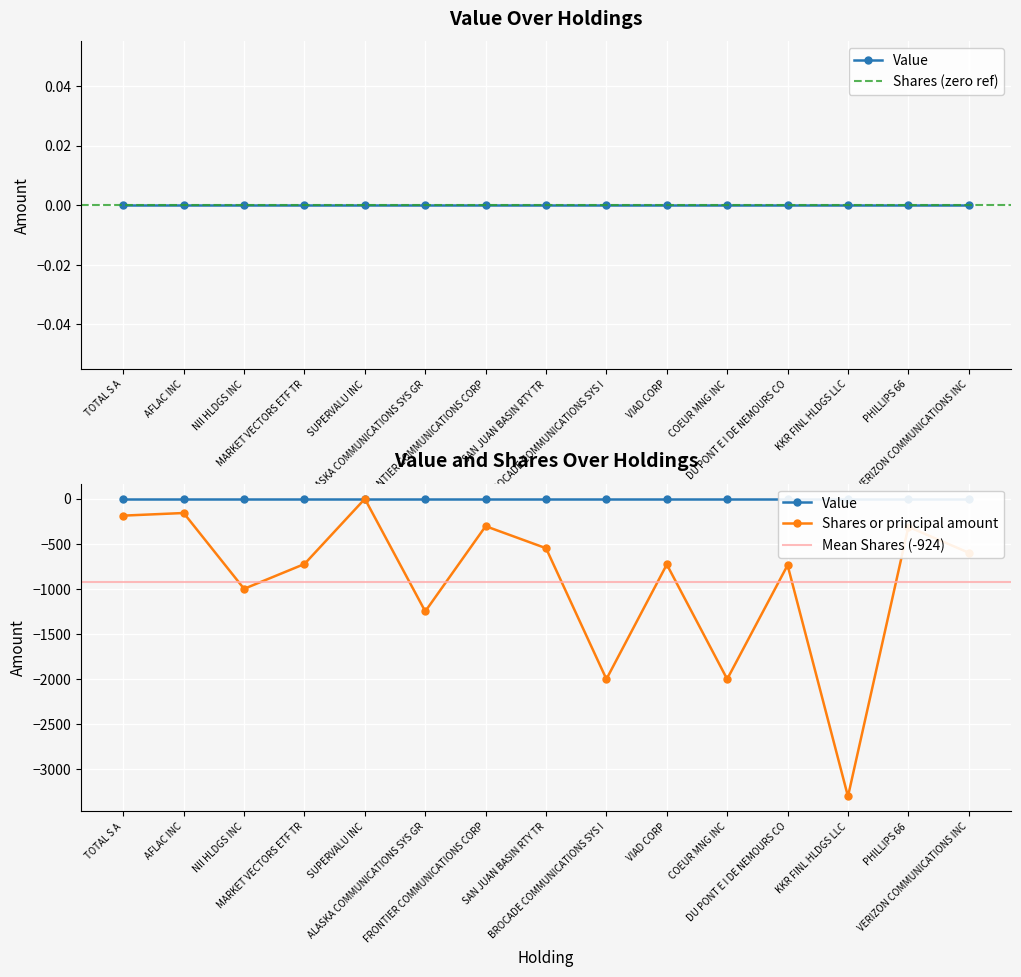

Where is the data nearest to the value -1651?

BROCADE COMMUNICATIONS SYS I